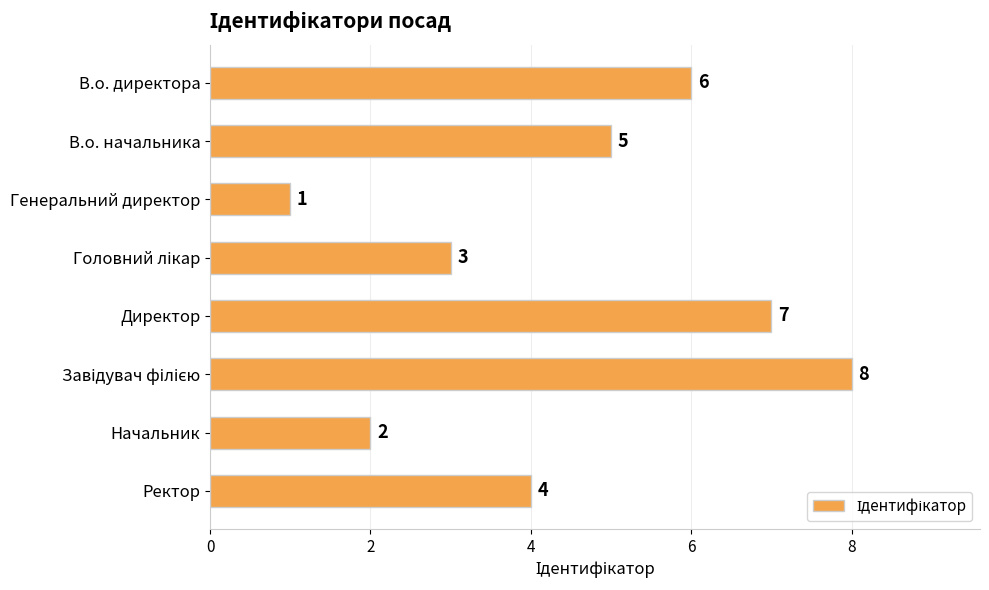

Count the values in the range 3 to 7.

5